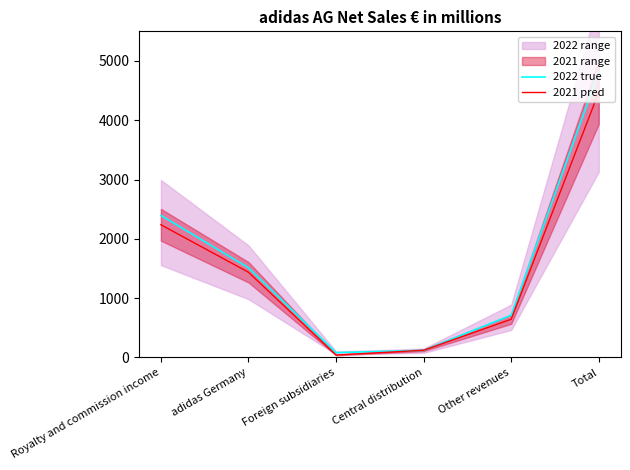

At which category does 2022 true reach its first local valley?

Foreign subsidiaries